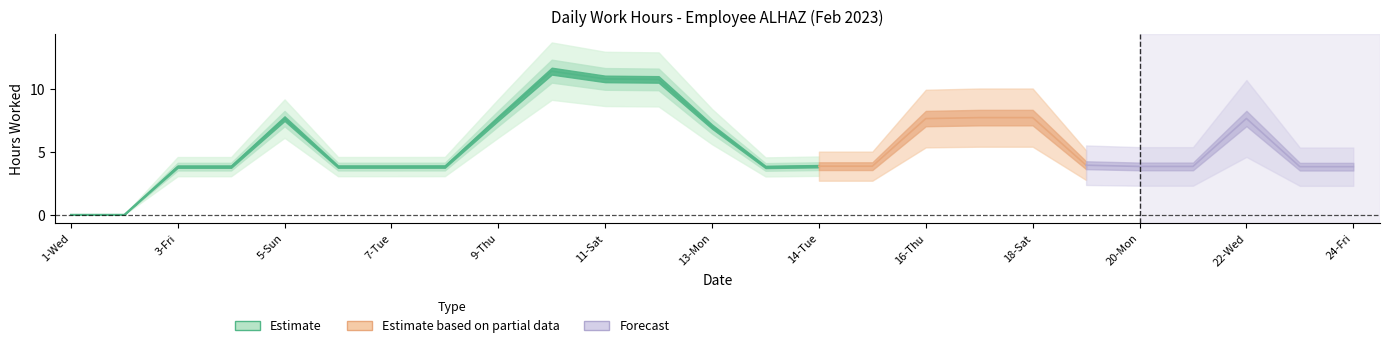

True or false: the data shows 18.9 at 18-Sat.

False